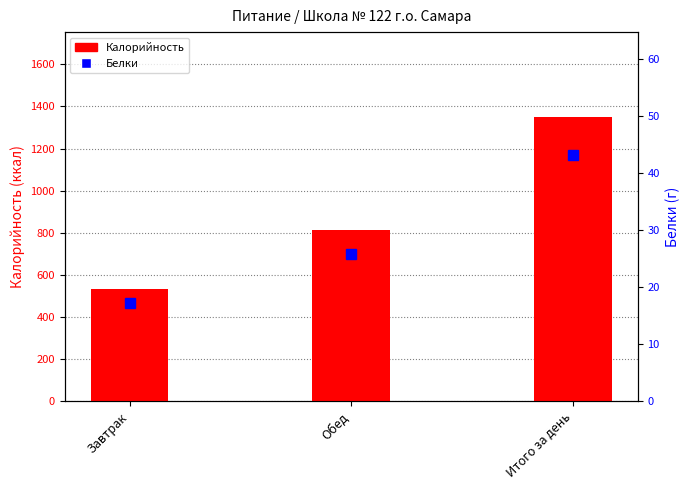

List the series in order of their peak value, highest first.

Калорийность, Белки